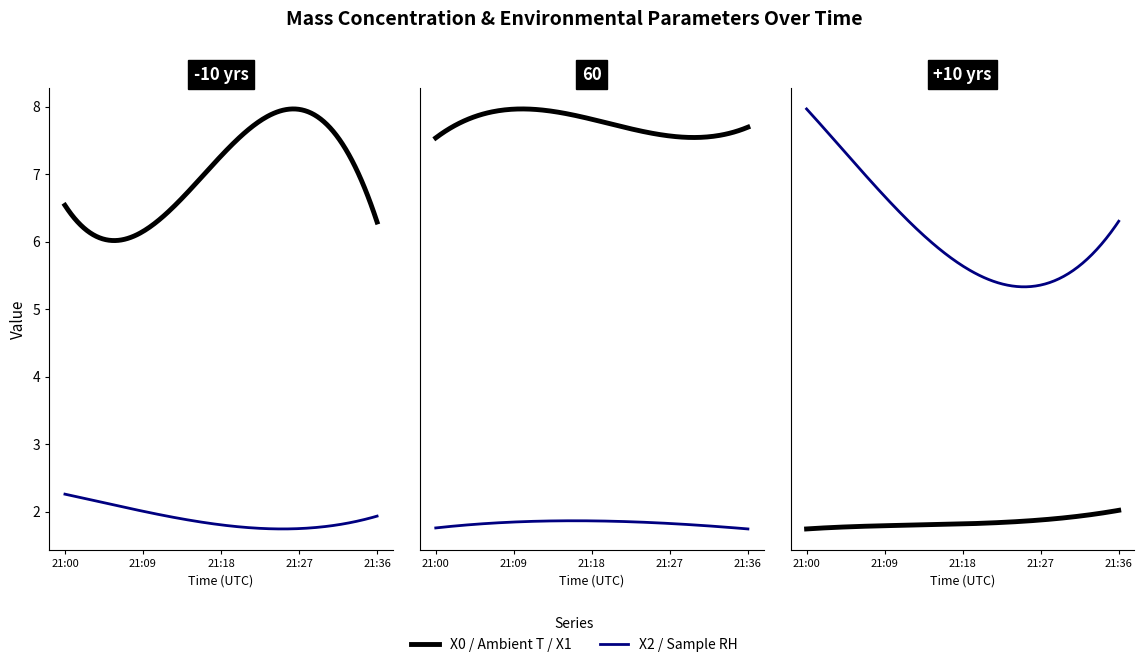

What is the value of the Sample RH (%) point at the 7th from the left?

3.6